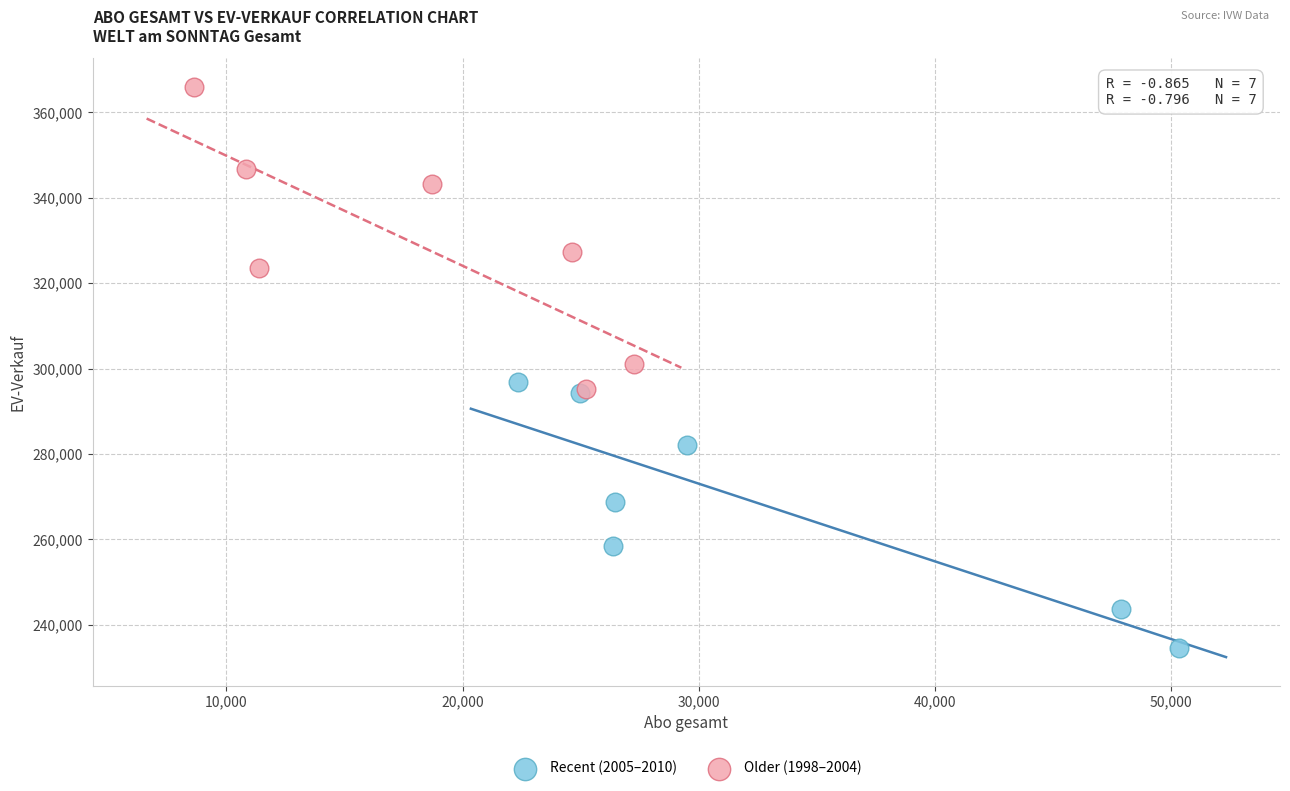

Which series contains the highest Y value?

Older (1998–2004)